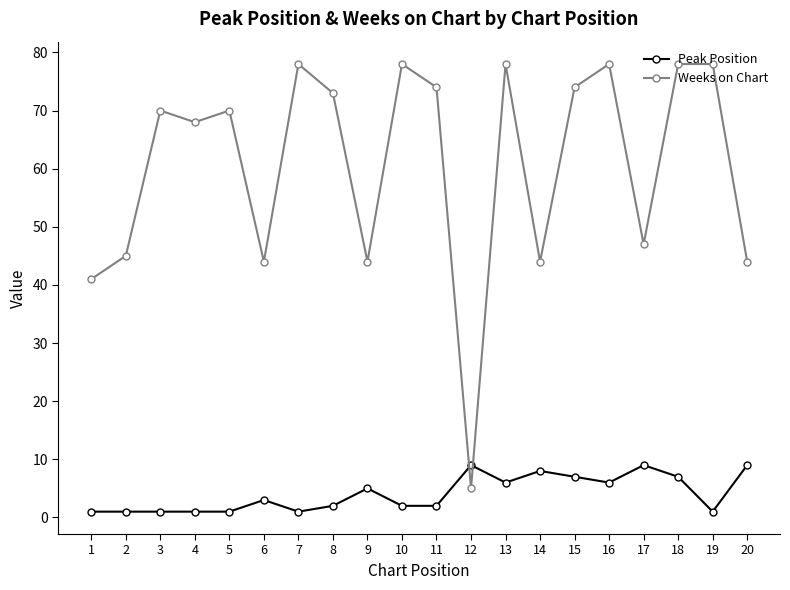

Read the Weeks on Chart value at 15, to the nearest 10.

70